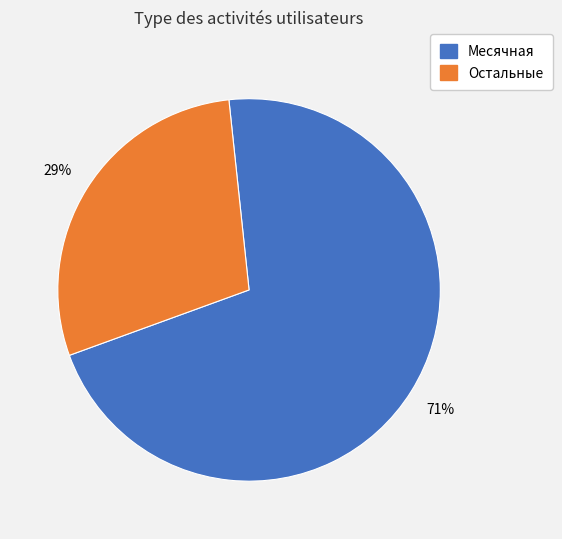

To the nearest percent, what is the average slice percentage?

50%